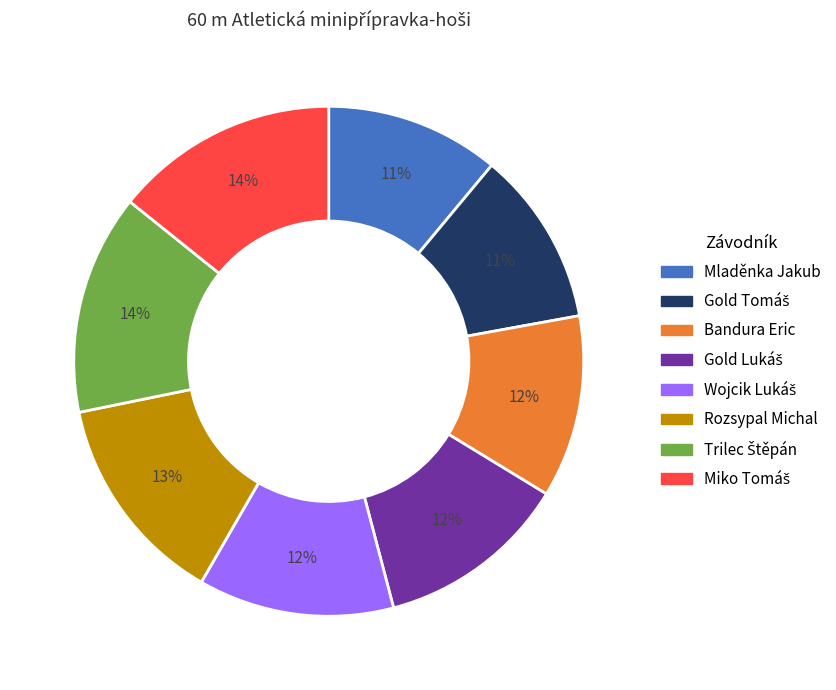

The Rozsypal Michal slice represents 13% of the pie. True or false?

True